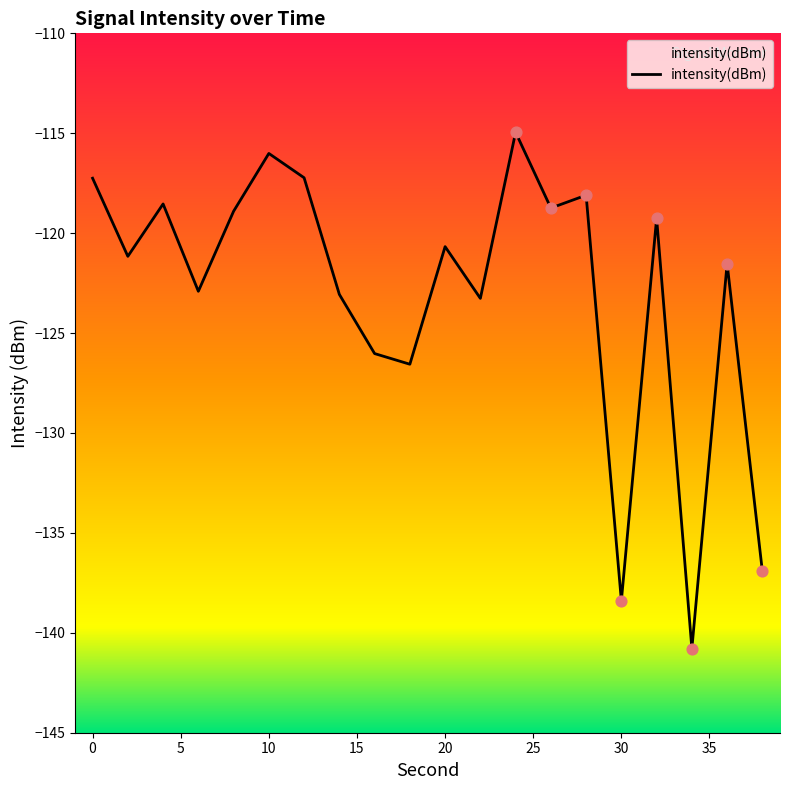

Between 14 and 38, which is larger?

14